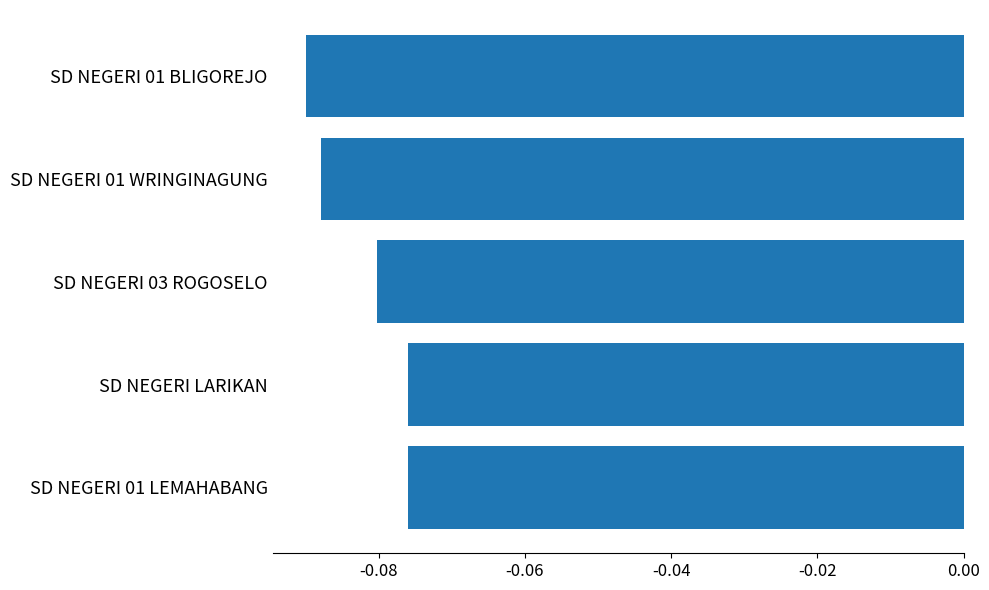

What is the sum of all values?

-0.4